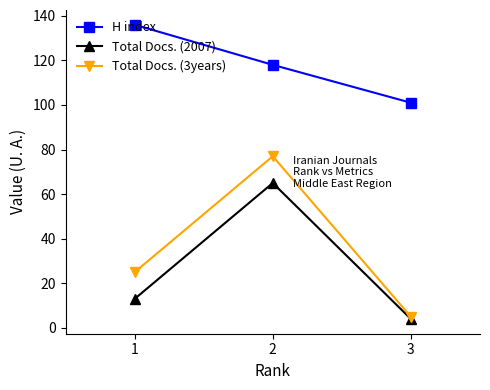

Reading right to left, list all the values displayed in this chart.

H index: 3=101	2=118	1=136
Total Docs. (2007): 3=4	2=65	1=13
Total Docs. (3years): 3=5	2=77	1=25